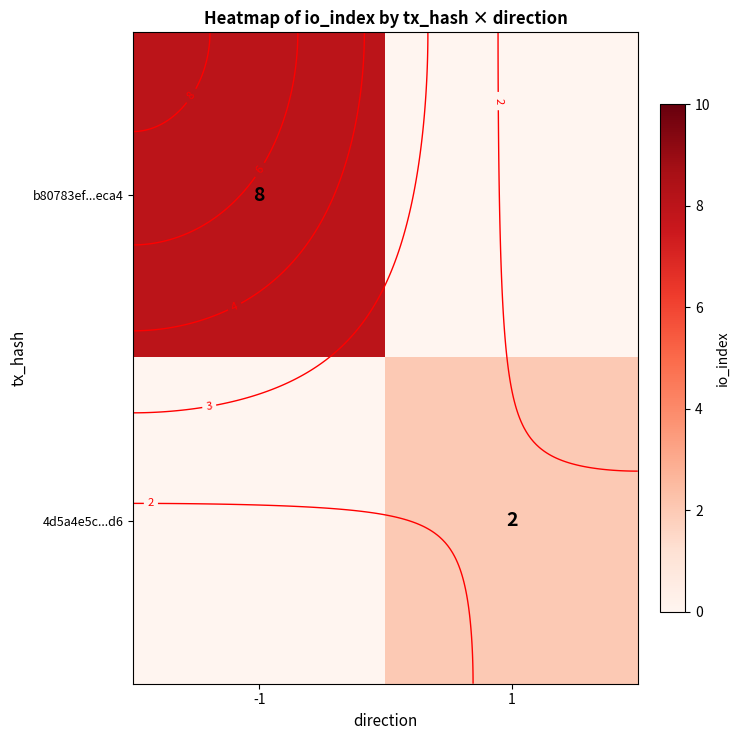

Rank the series at 1 from highest to lowest value.

4d5a4e5c...d6, b80783ef...eca4